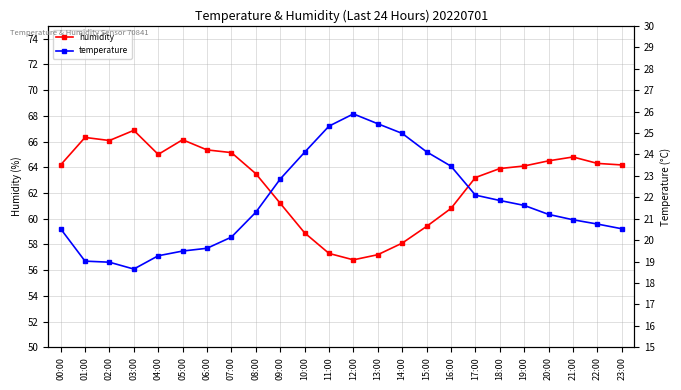

Which series changed the most between 01:00 and 08:00?

humidity